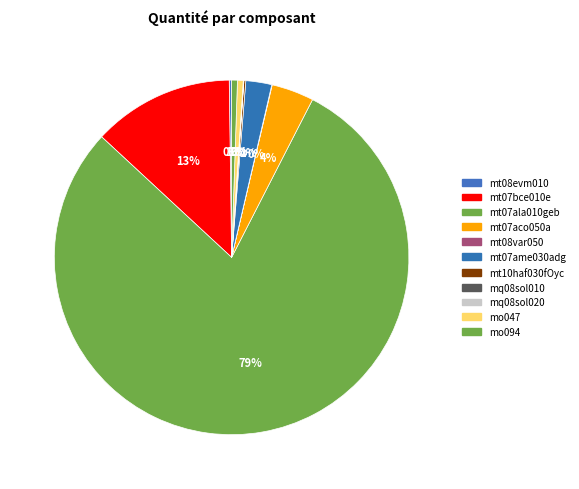

How many slices are in this pie chart?

11